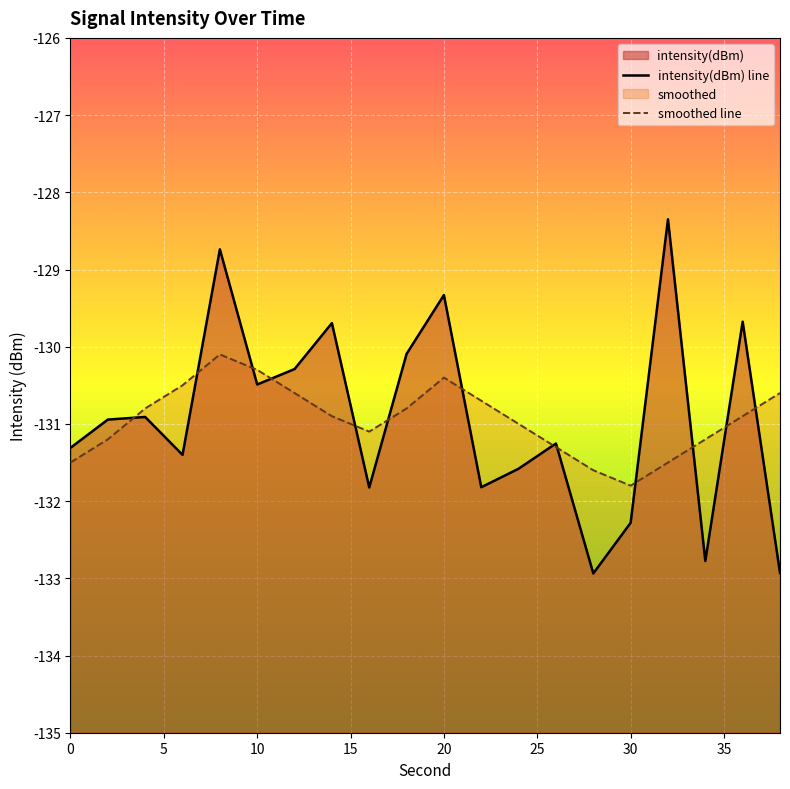

Is the value of intensity(dBm) at 26 greater than the value of smoothed at 16?

No